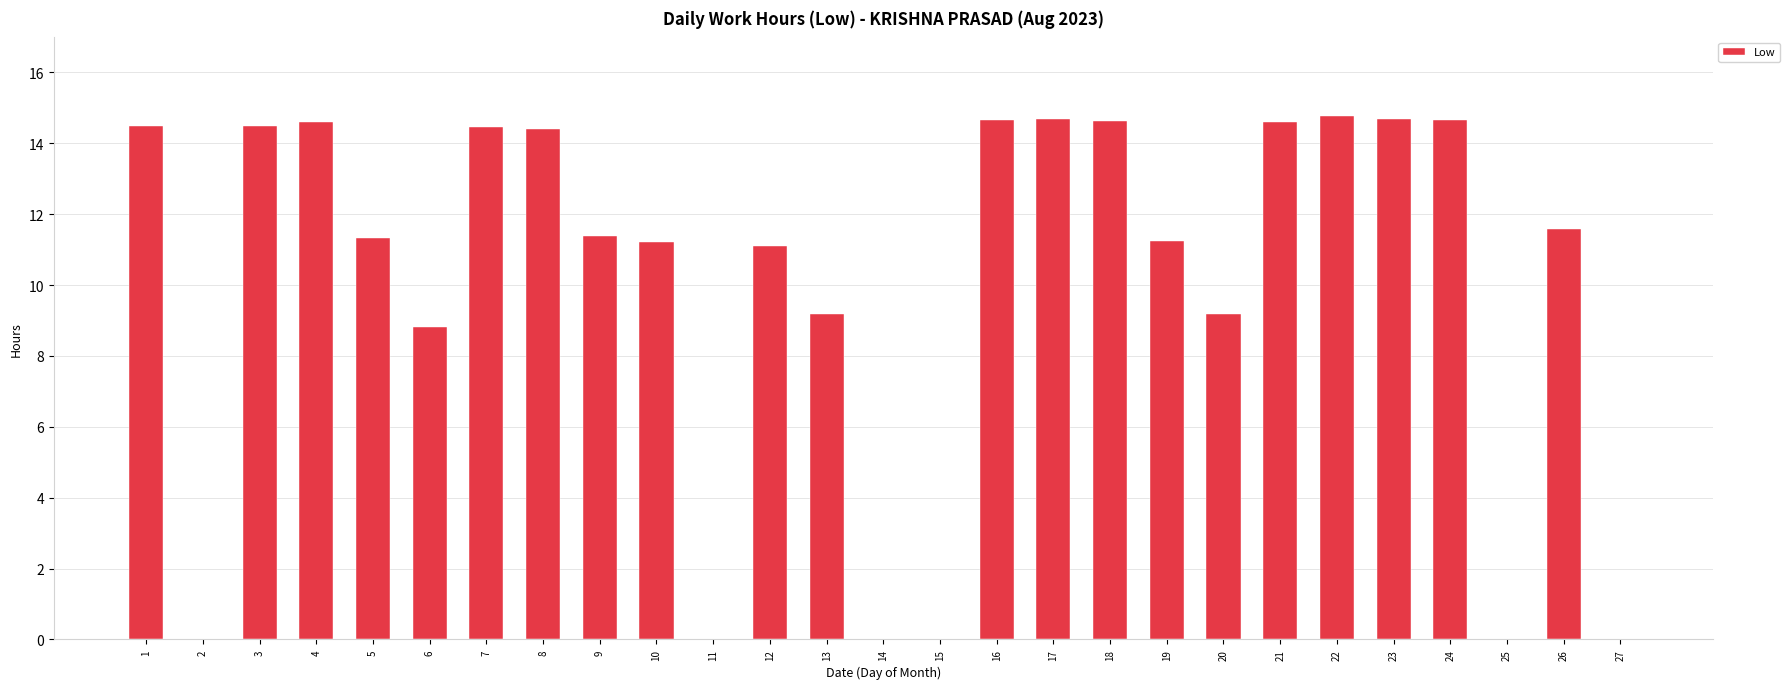

What is the greatest value displayed?

14.8